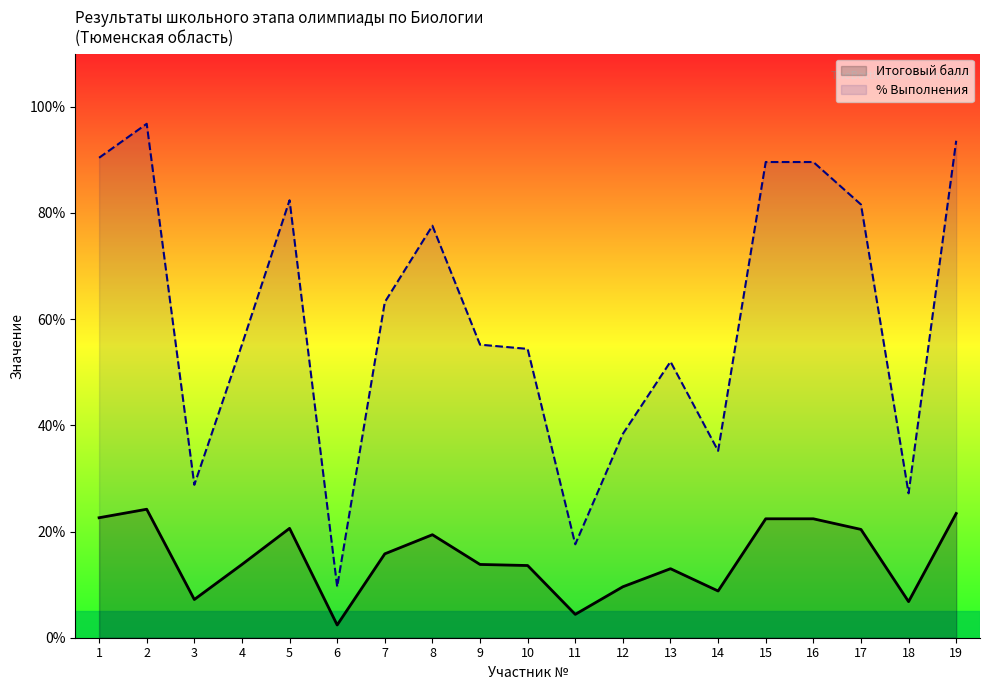

What is the value of the Итоговый балл point at the 2nd from the left?

24.2